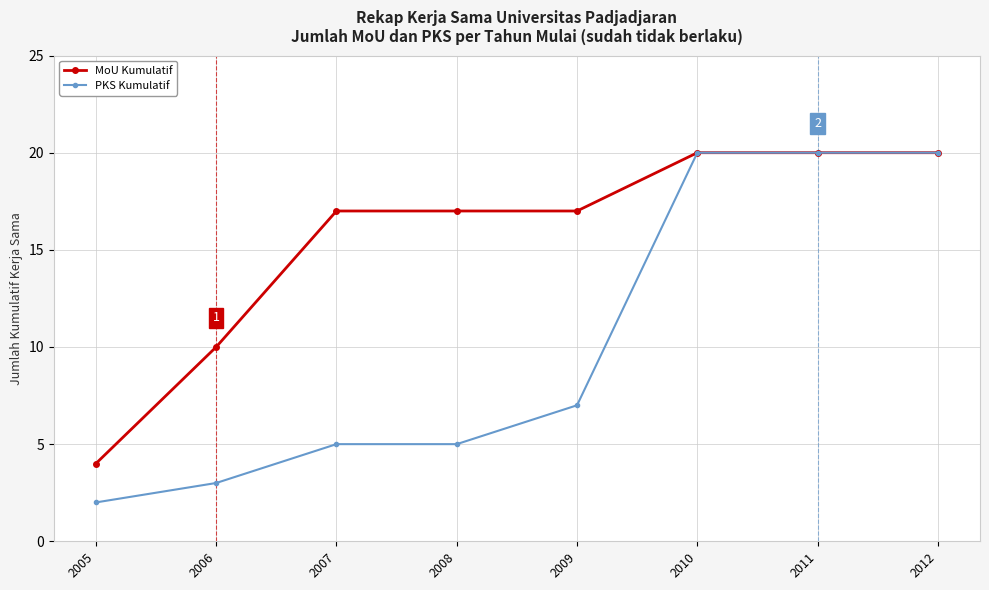

Which series has the largest range (max minus min)?

PKS Kumulatif